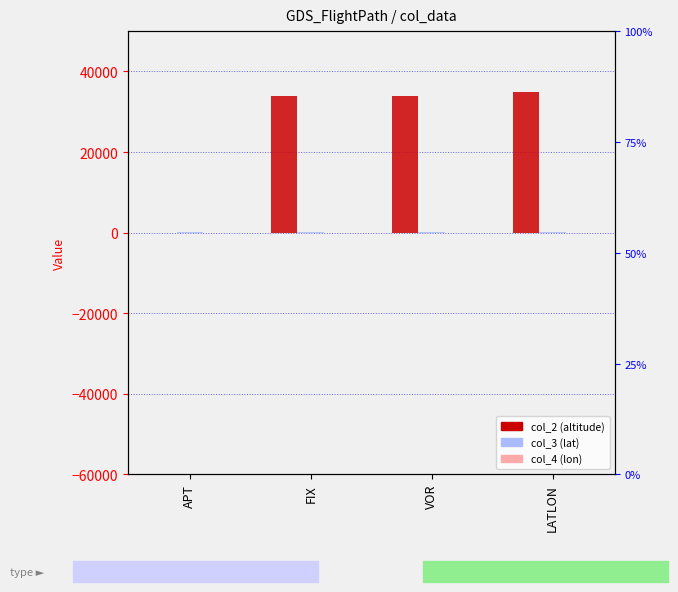

What position from the right is VOR?

2